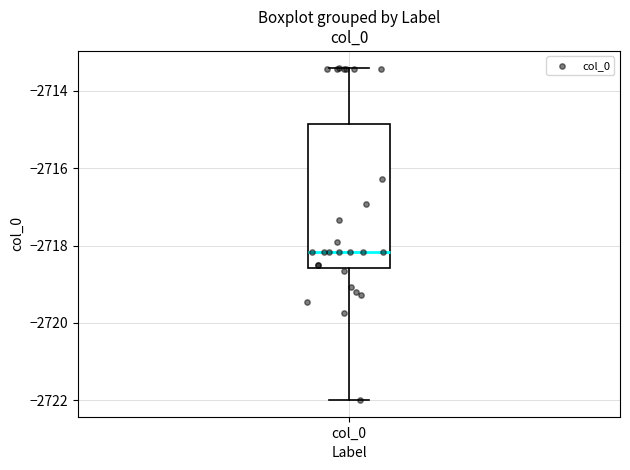

Read this box plot against the y-axis: the position of the median line, the range covered by the box, and the ends of both whiskers. The values are not printed on the chart, so give them approximately, as read against the axis.

median -2718.2, box -2718.6 to -2714.8, whiskers -2722.0 to -2713.4